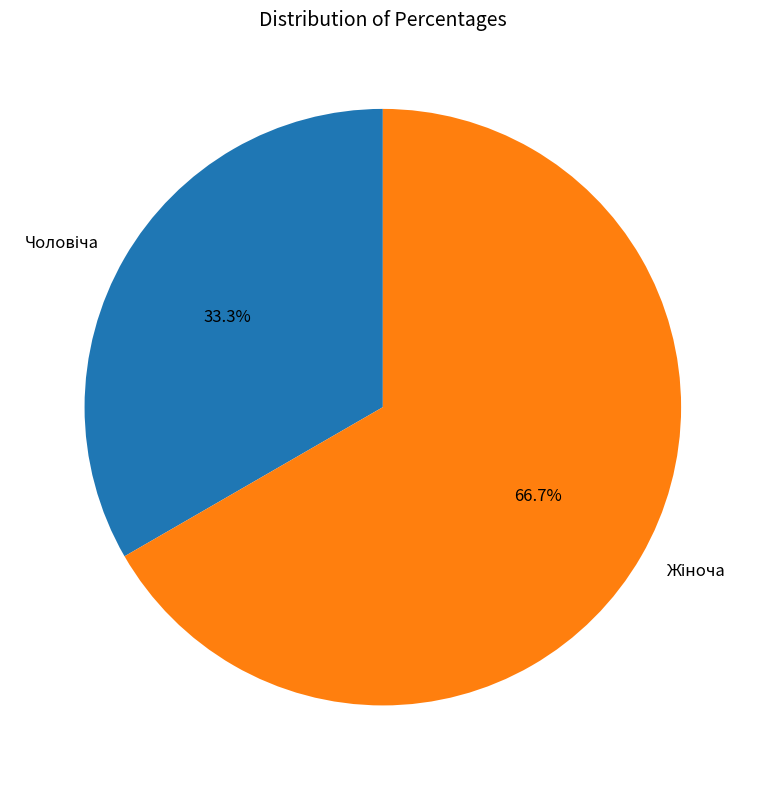

How many slices are in this pie chart?

2